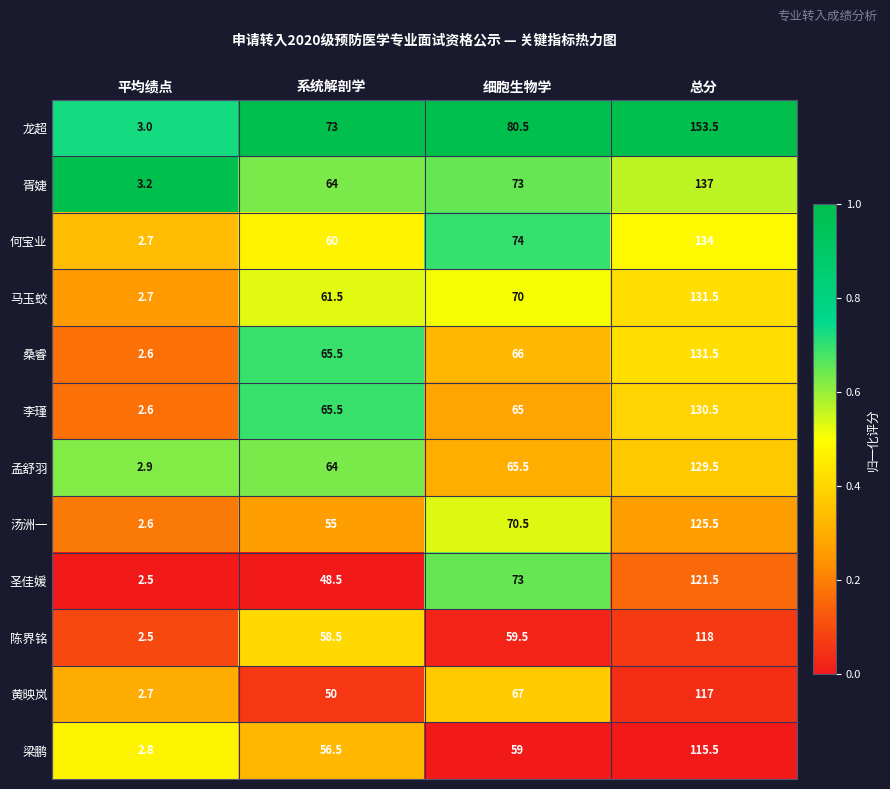

Which series has the largest range (max minus min)?

龙超